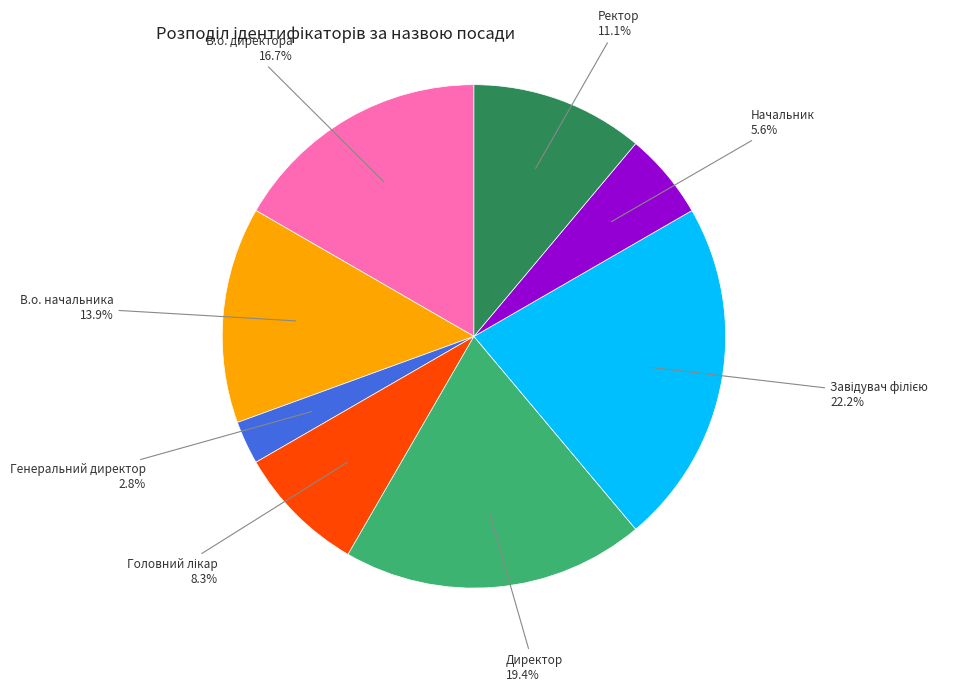

Is there any slice that represents more than half of the pie?

No